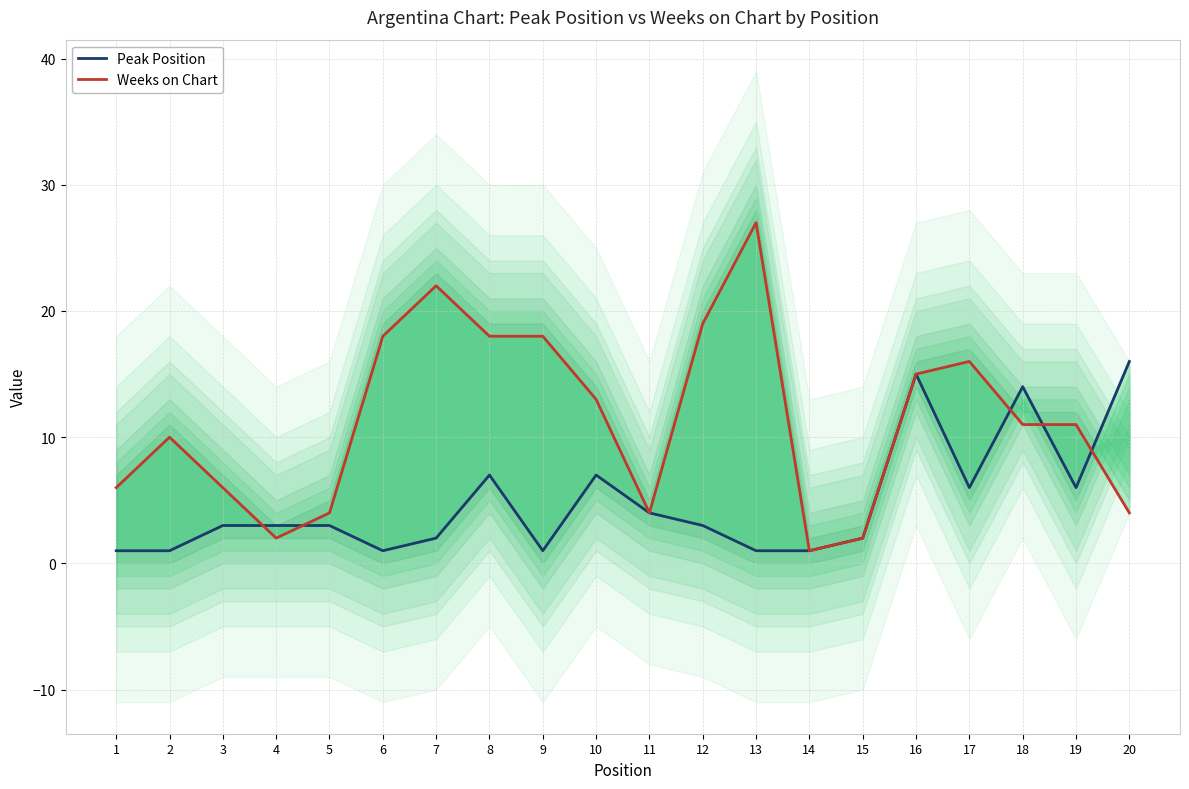

Where is the first local minimum for Peak Position?

6